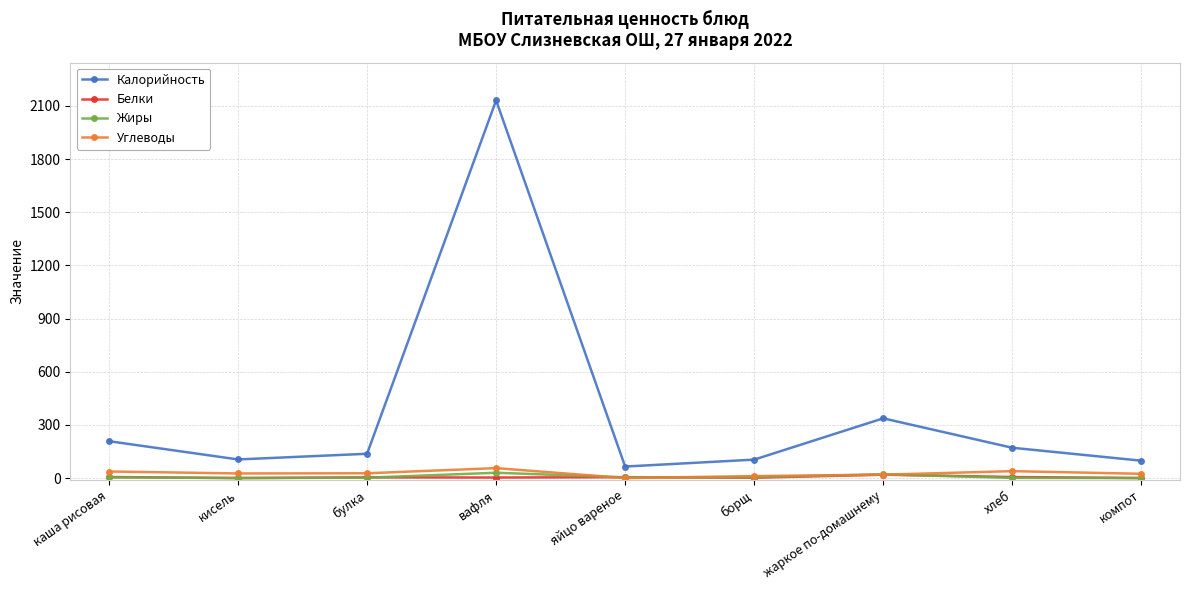

What are all the series names shown in the legend?

Калорийность, Белки, Жиры, Углеводы